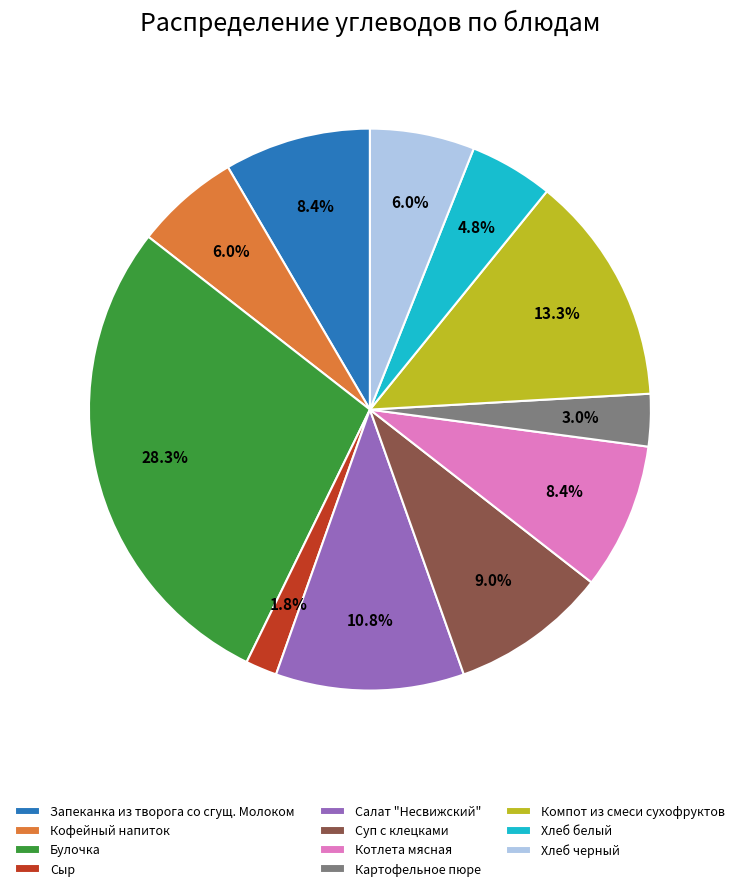

Which has a higher value, Картофельное пюре or Сыр?

Картофельное пюре